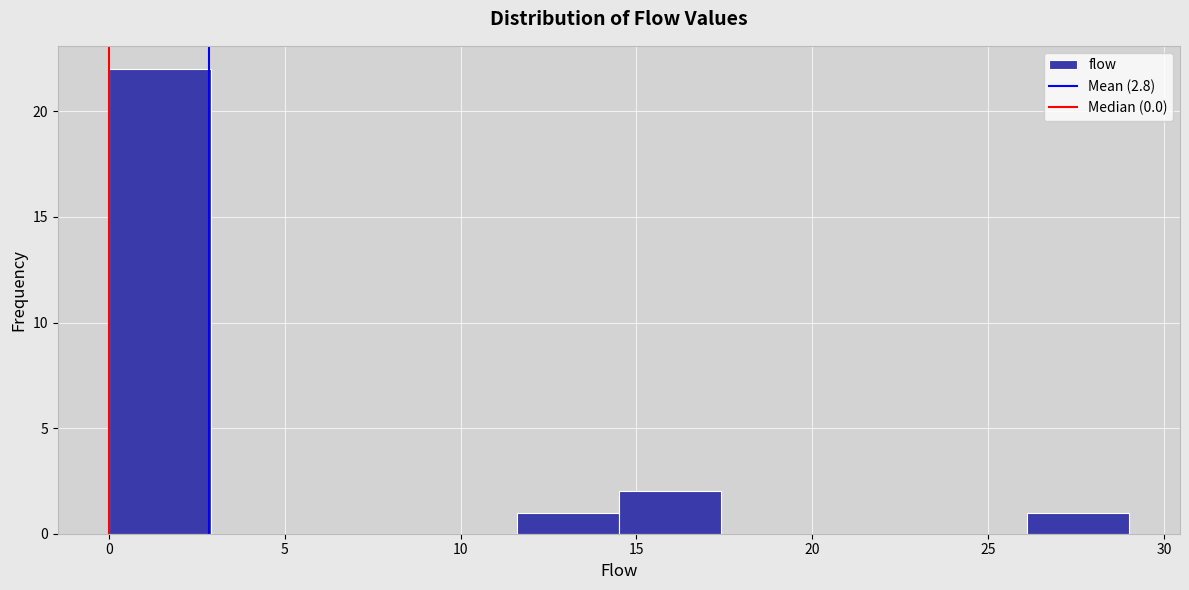

Over which range of the x-axis is the bar tallest?

0.0 to 2.9